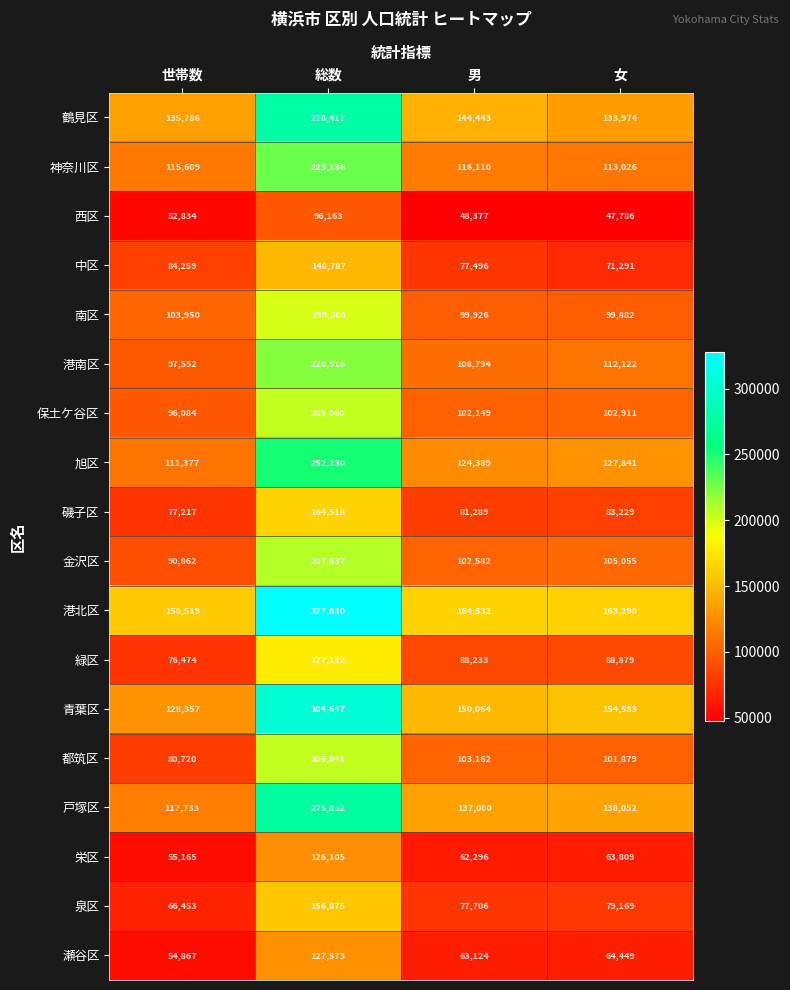

How many data points in 神奈川区 are less than 116110?

2